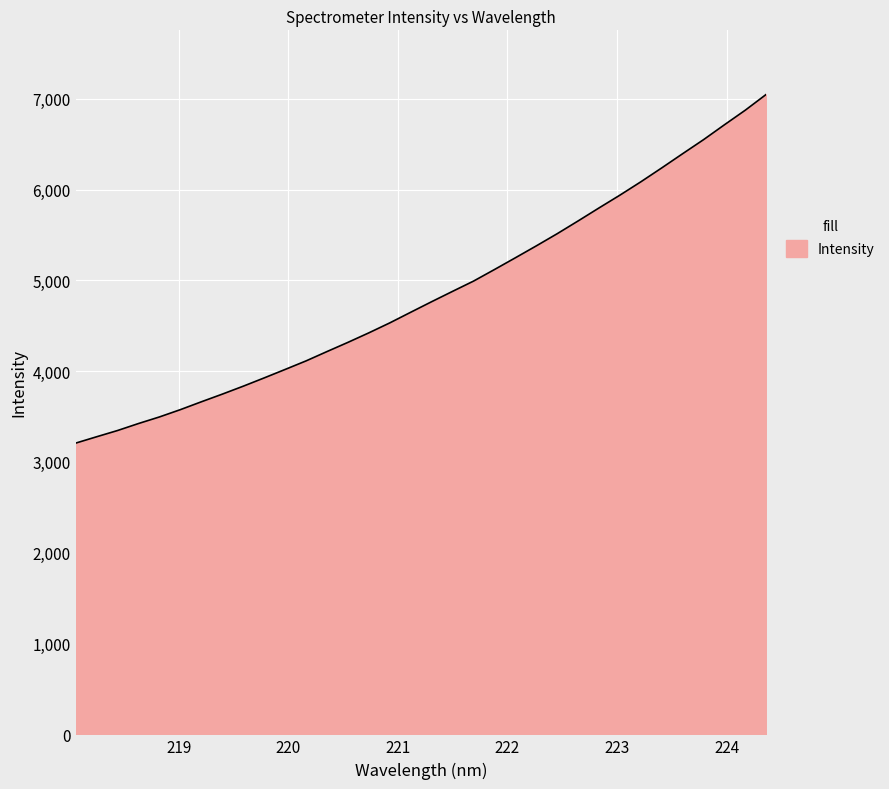

What is the maximum value shown in the chart?

7048.3